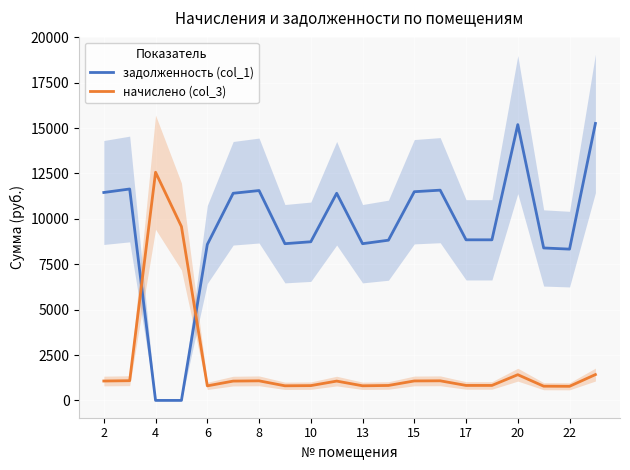

Count the number of categories in the chart.

20